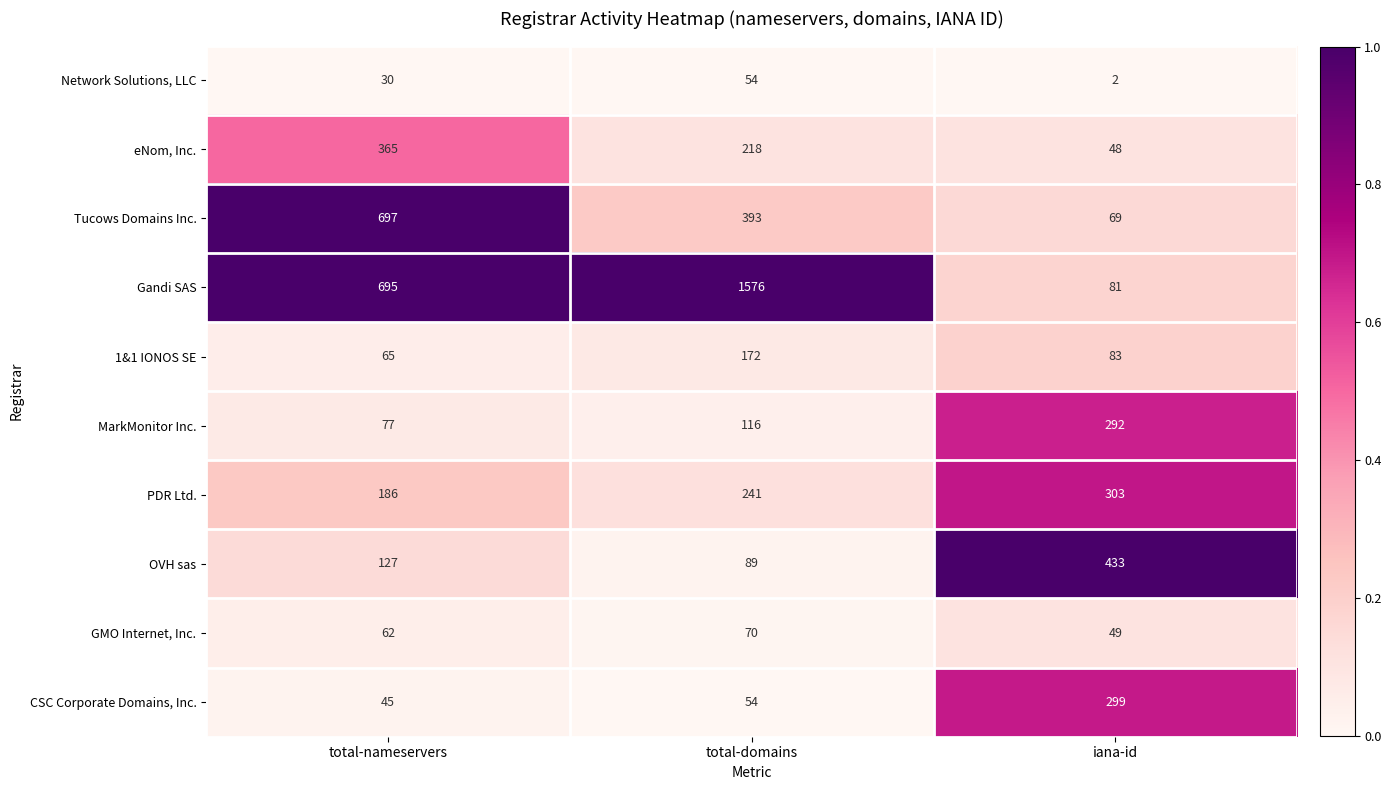

Which series changed the most between total-nameservers and total-domains?

Gandi SAS